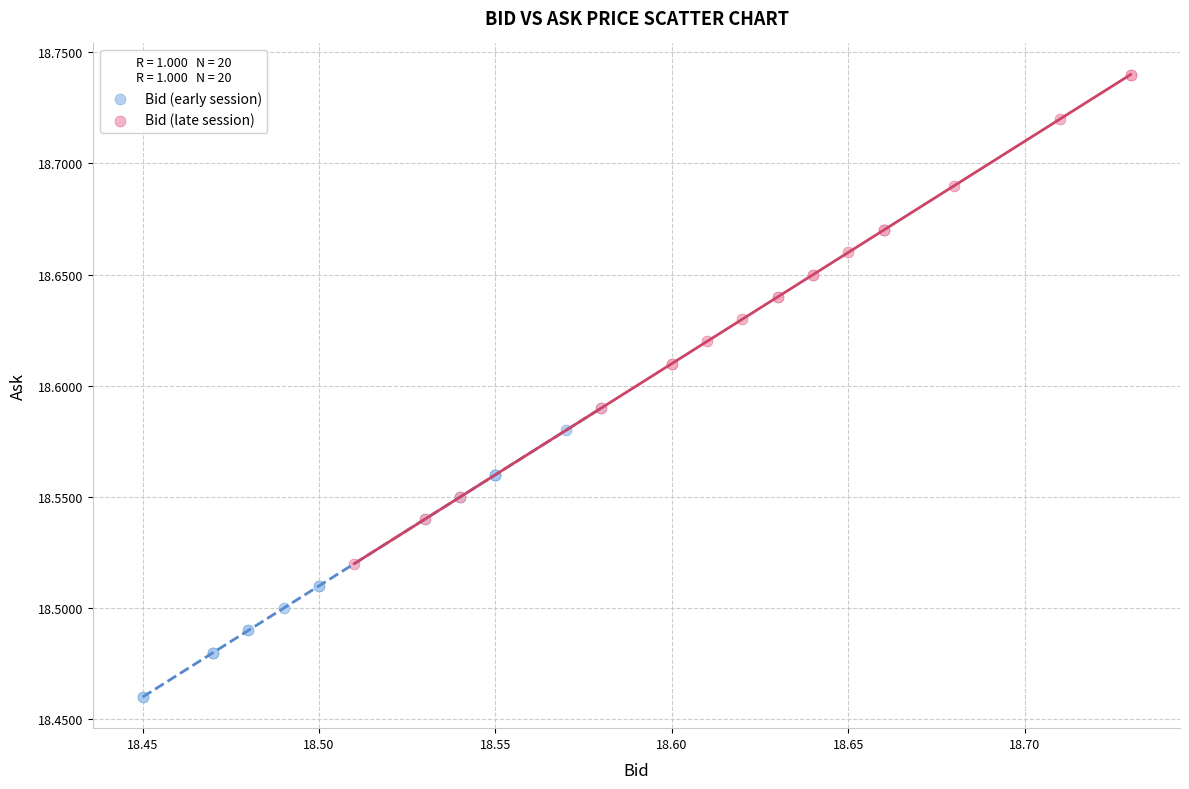

Which series has the largest Y range (max minus min)?

Bid (late session)